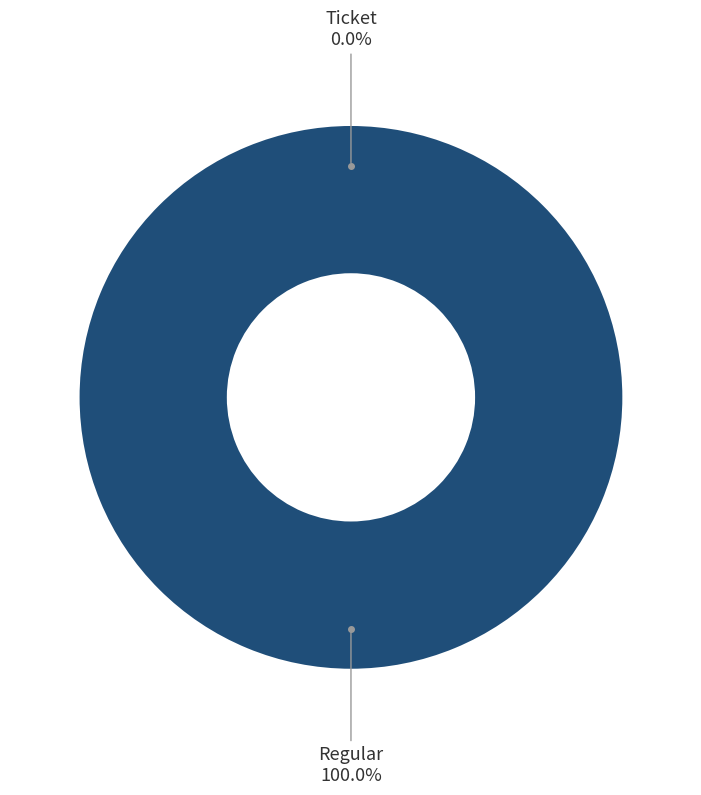

Do Ticket and Regular together represent more than half of the pie?

Yes